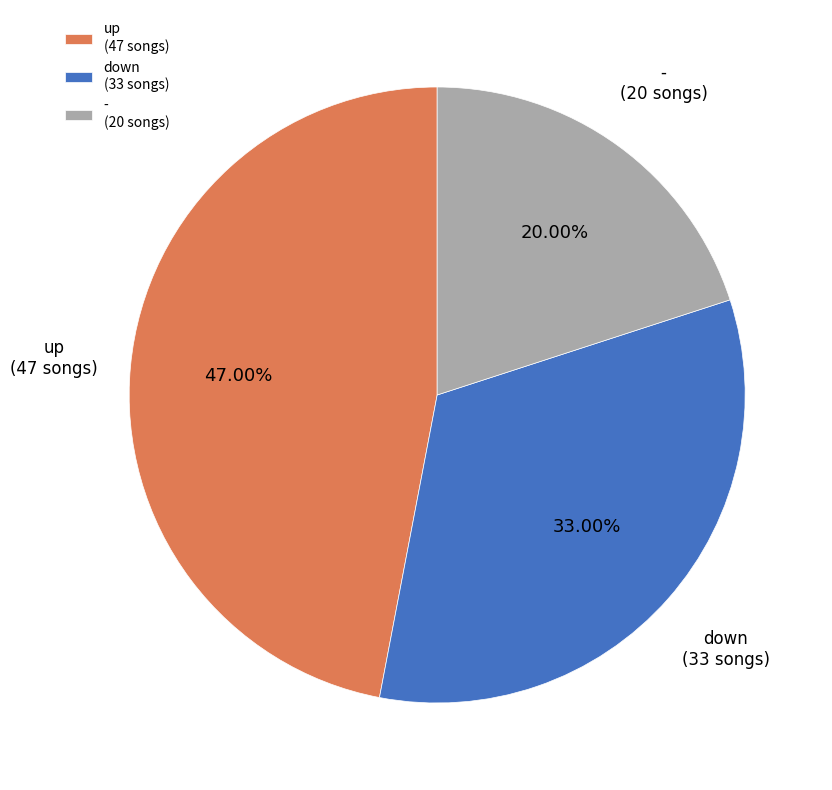

The down slice represents 33% of the pie. True or false?

True